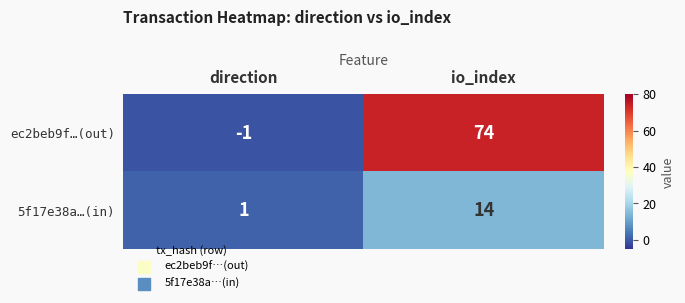

The value of 5f17e38a…(in) at io_index is 14. True or false?

True